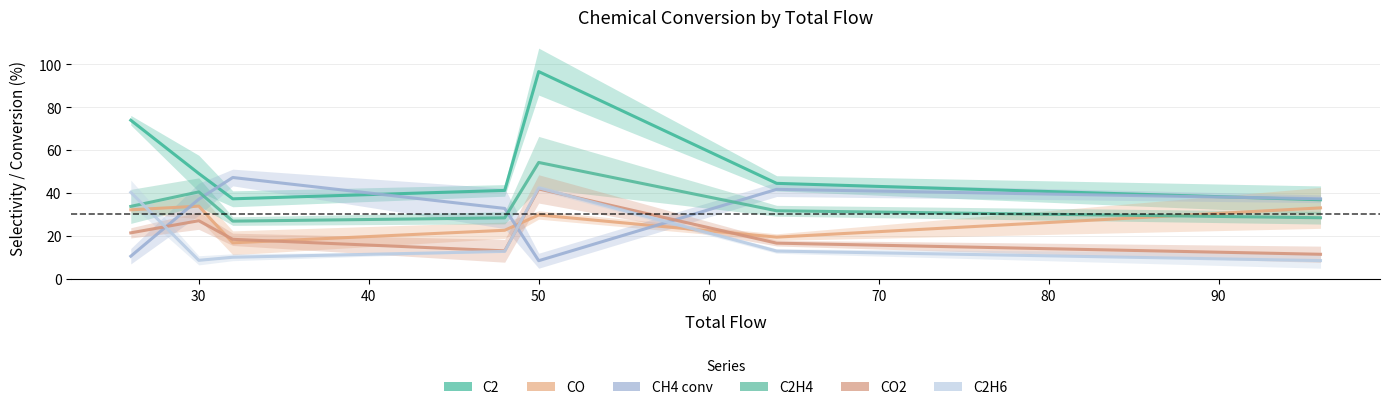

In C2, how many points are higher than both neighbors (excluding endpoints)?

1